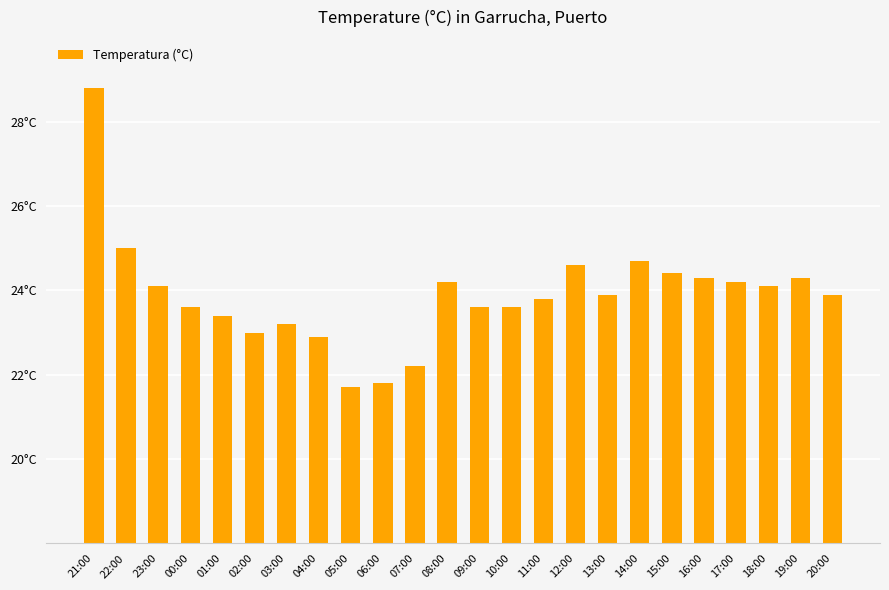

What is the average value?

23.9